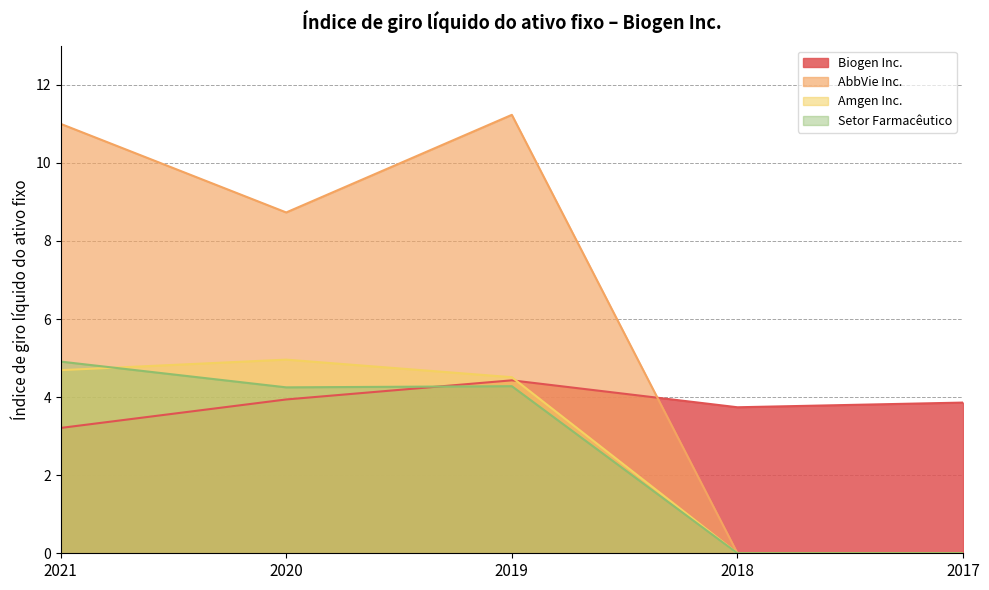

Reading left to right, transcribe all the data shown in this chart.

Biogen Inc.: 2021=3.2	2020=3.9	2019=4.4	2018=3.7	2017=3.9
AbbVie Inc.: 2021=11.0	2020=8.7	2019=11.2	2018=0.0	2017=0.0
Amgen Inc.: 2021=4.7	2020=5.0	2019=4.5	2018=0.0	2017=0.0
Setor Farmacêutico: 2021=4.9	2020=4.2	2019=4.3	2018=0.0	2017=0.0